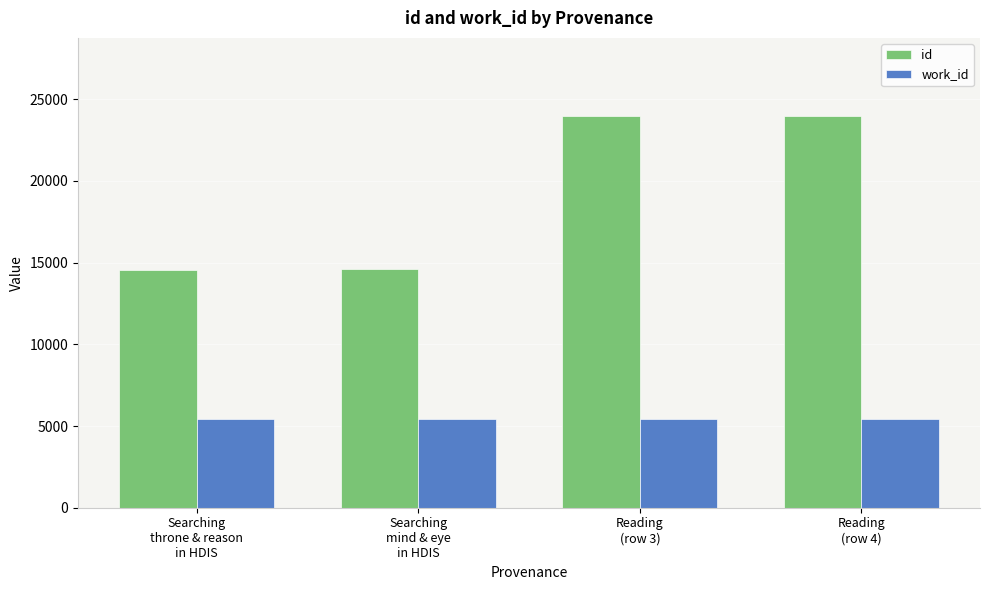

The work_id series shows 8989 at Searching
throne & reason
in HDIS. True or false?

False